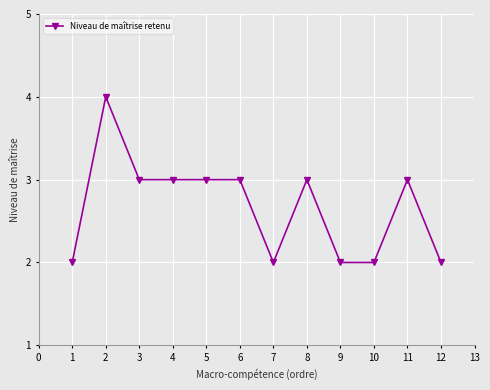

The chart shows a value of 1 at 6. True or false?

False